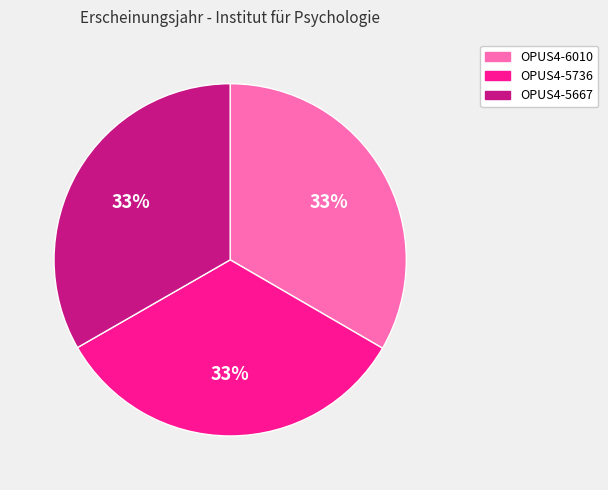

How many slices are in this pie chart?

3